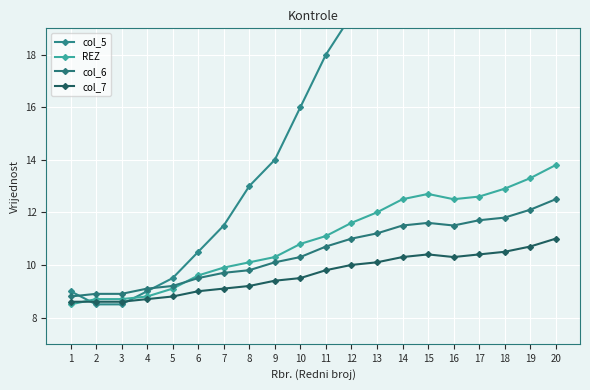

Which category has the lowest value in the REZ series?

1